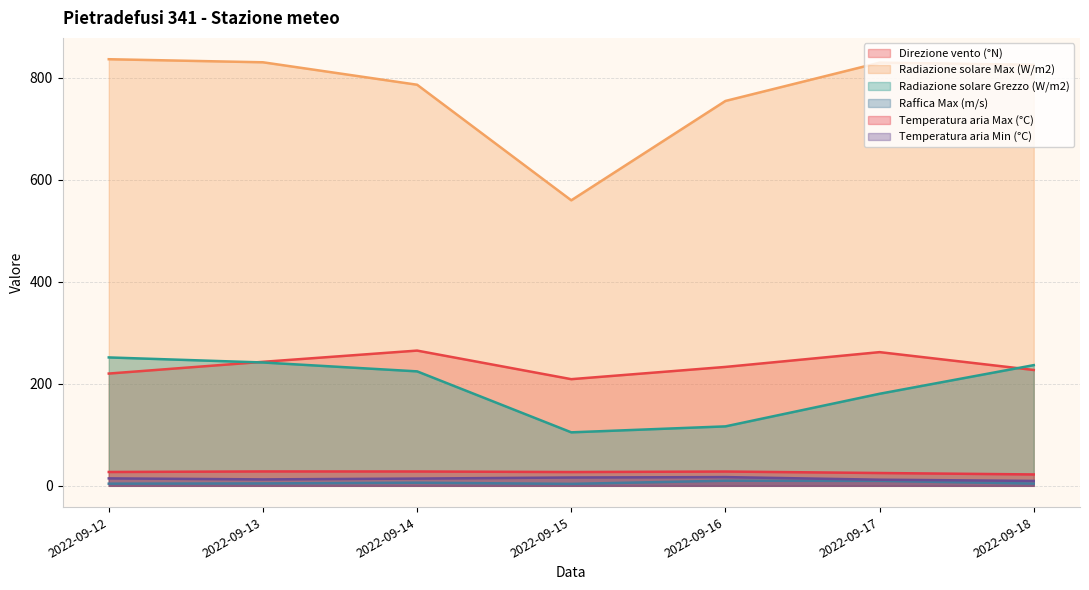

Reading right to left, list all the values displayed in this chart.

Direzione vento (°N): 2022-09-18=227.0	2022-09-17=262.0	2022-09-16=233.0	2022-09-15=209.0	2022-09-14=265.0	2022-09-13=243.0	2022-09-12=220.0
Radiazione solare Max (W/m2): 2022-09-18=825.2	2022-09-17=829.3	2022-09-16=754.2	2022-09-15=559.5	2022-09-14=786.0	2022-09-13=830.0	2022-09-12=836.0
Radiazione solare Grezzo (W/m2): 2022-09-18=236.5	2022-09-17=180.4	2022-09-16=116.5	2022-09-15=104.8	2022-09-14=224.3	2022-09-13=241.7	2022-09-12=251.6
Raffica Max (m/s): 2022-09-18=4.4	2022-09-17=9.7	2022-09-16=10.0	2022-09-15=3.8	2022-09-14=6.1	2022-09-13=4.7	2022-09-12=4.2
Temperatura aria Max (°C): 2022-09-18=22.3	2022-09-17=25.1	2022-09-16=28.0	2022-09-15=27.0	2022-09-14=28.1	2022-09-13=28.2	2022-09-12=27.1
Temperatura aria Min (°C): 2022-09-18=9.6	2022-09-17=12.0	2022-09-16=17.1	2022-09-15=16.3	2022-09-14=14.2	2022-09-13=12.6	2022-09-12=14.6